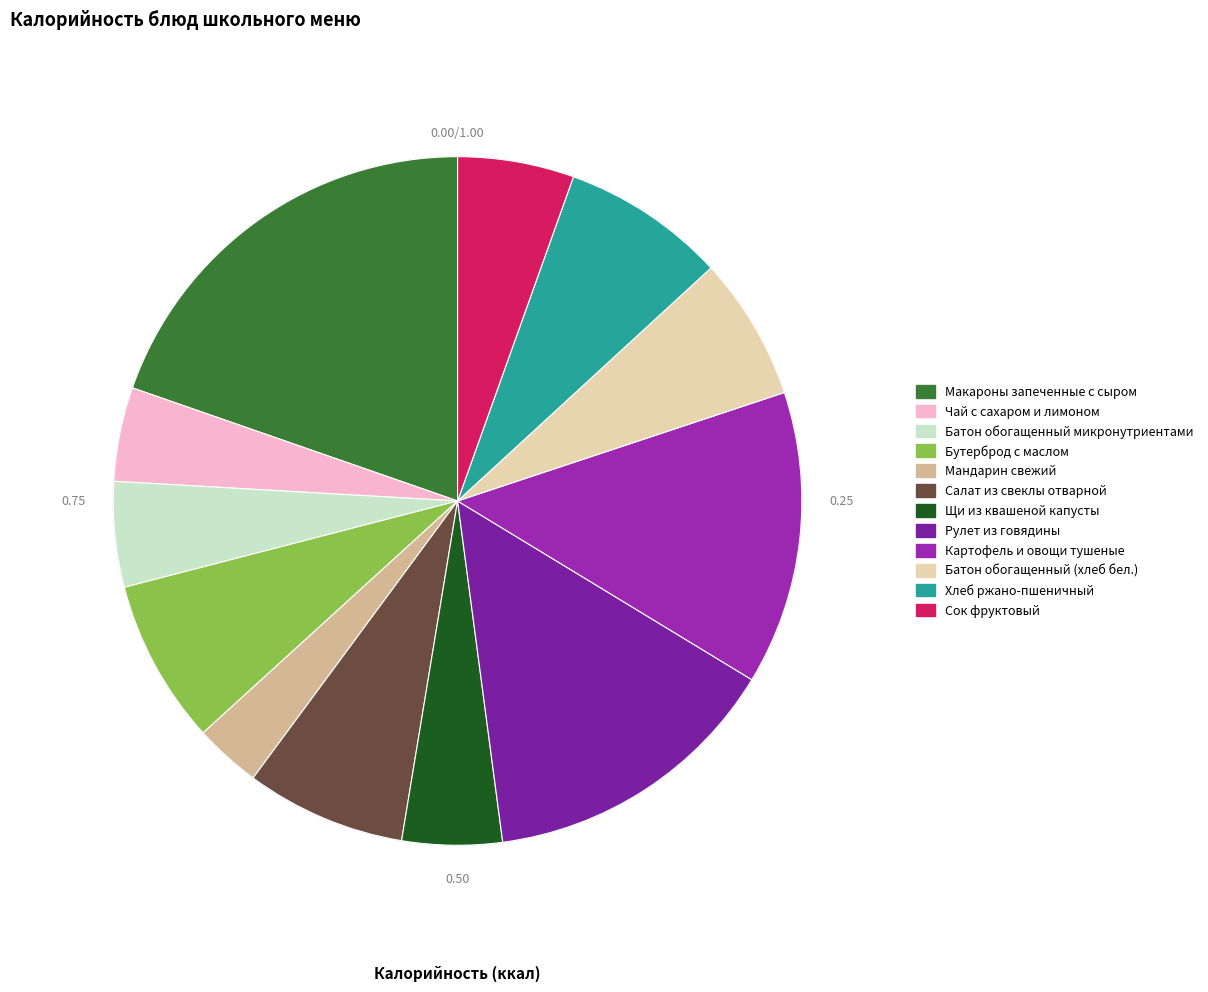

Is Картофель и овощи тушеные the majority of the pie?

No